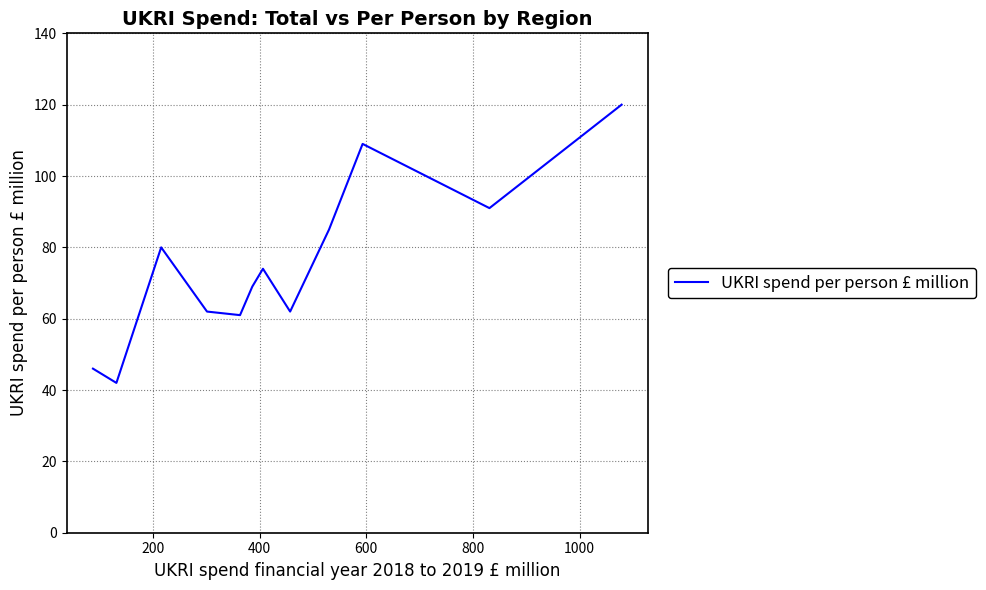

What is the greatest value displayed?

120